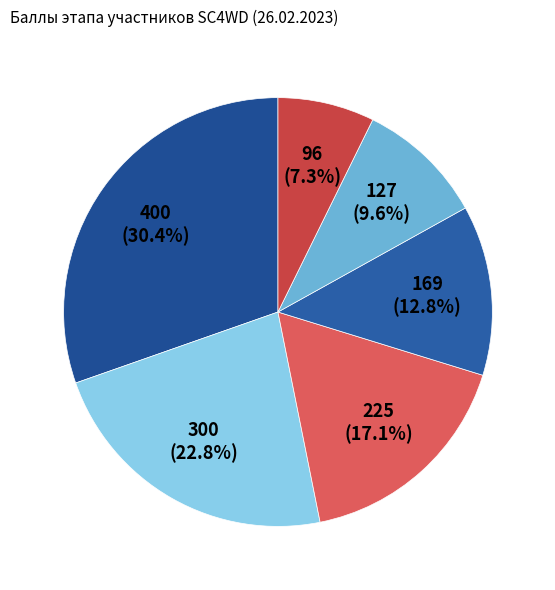

How many segments does this pie chart have?

6